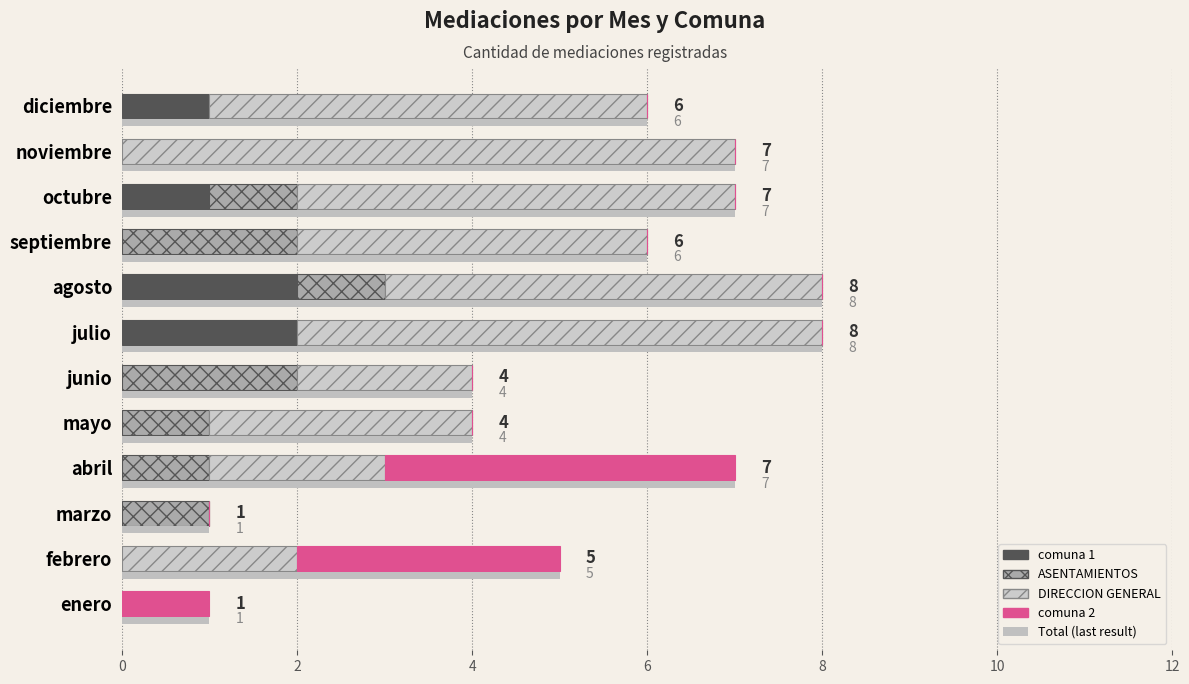

Reading left to right, list all the values displayed in this chart.

comuna 1: 0	0	0	0	0	0	2	2	0	1	0	1
ASENTAMIENTOS: 0	0	1	1	1	2	0	1	2	1	0	0
DIRECCION GENERAL: 0	2	0	2	3	2	6	5	4	5	7	5
comuna 2: 1	3	0	4	0	0	0	0	0	0	0	0